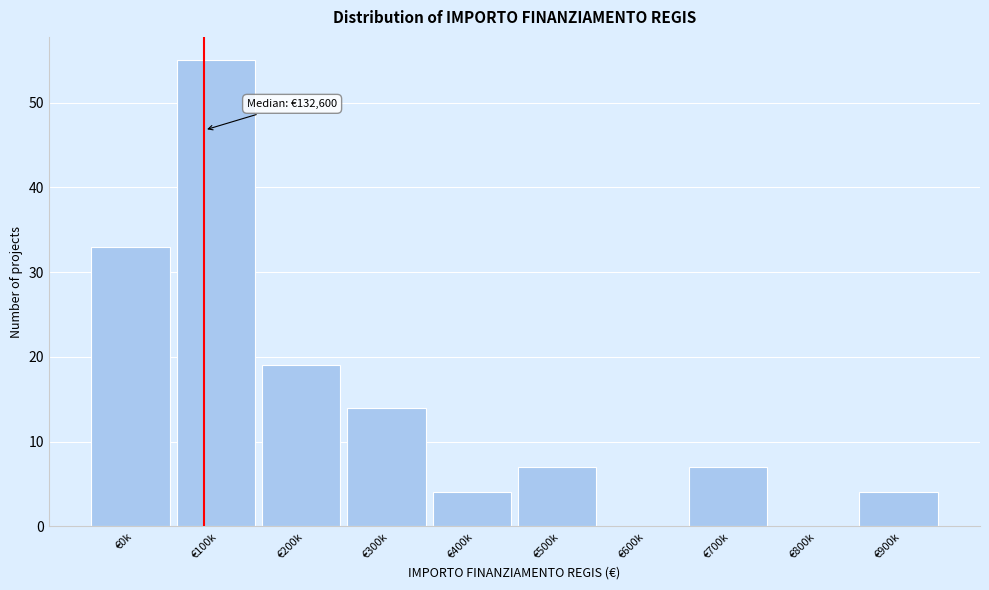

Reading left to right, what are all the values shown in this chart?

€0k=33	€100k=55	€200k=19	€300k=14	€400k=4	€500k=7	€600k=0	€700k=7	€800k=0	€900k=4